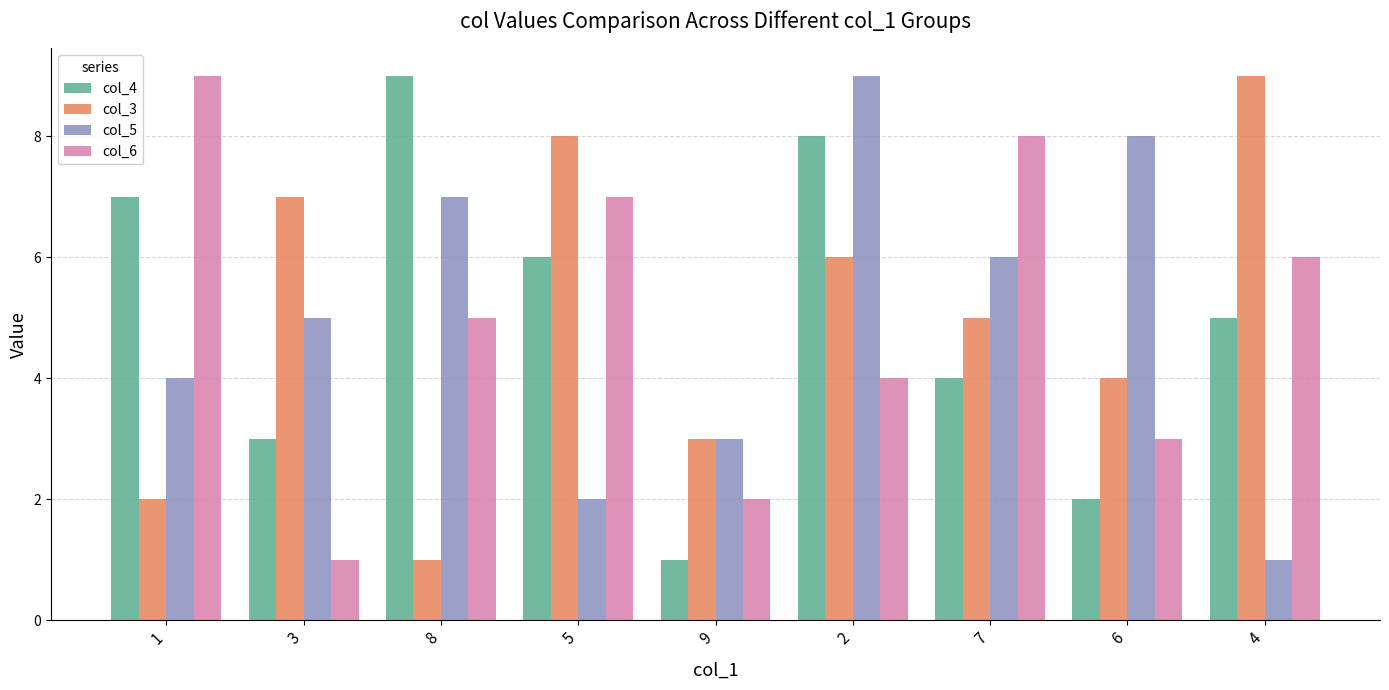

Which series changed the most between 1 and 8?

col_6